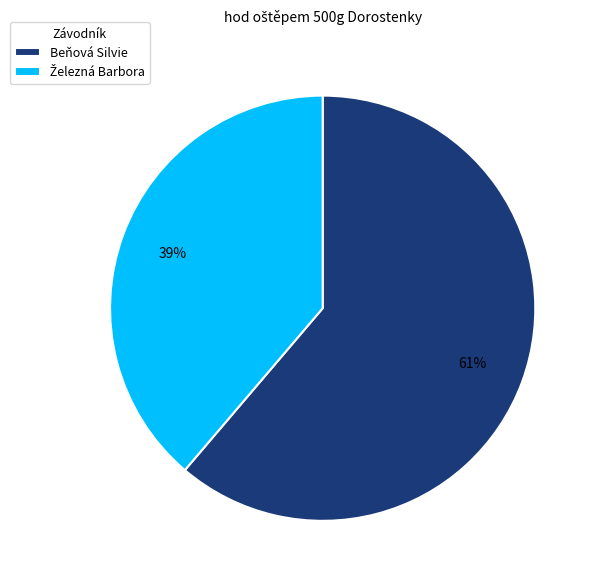

What is the majority slice?

Beňová Silvie